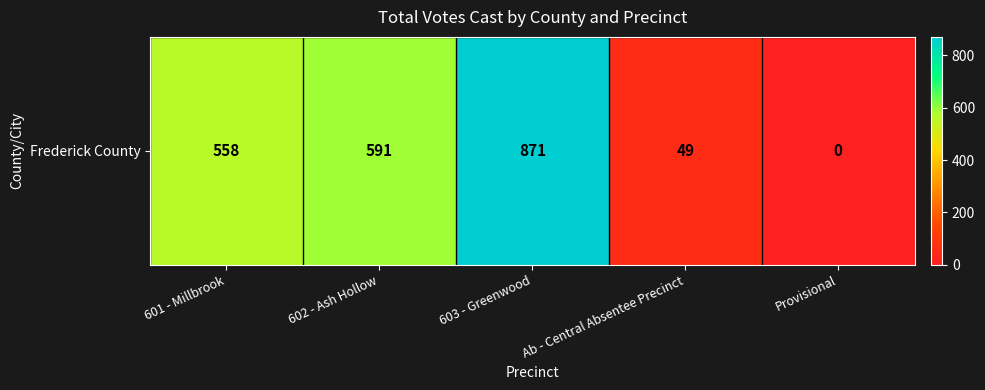

How many data points does each series have?

5